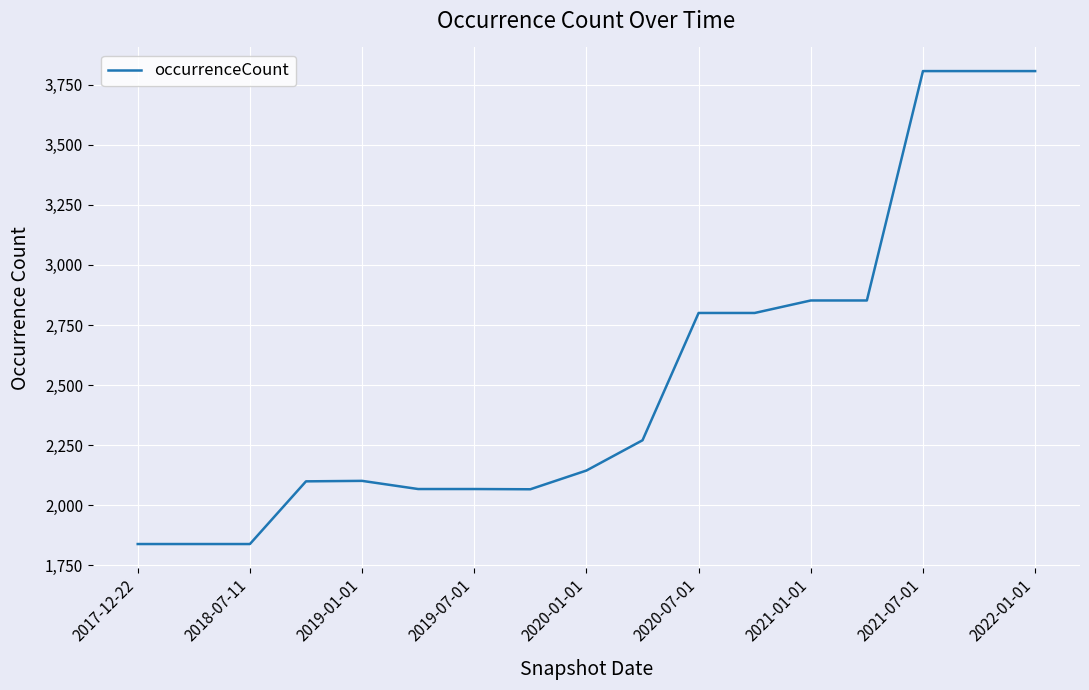

What is the difference between the maximum and minimum values?

1969